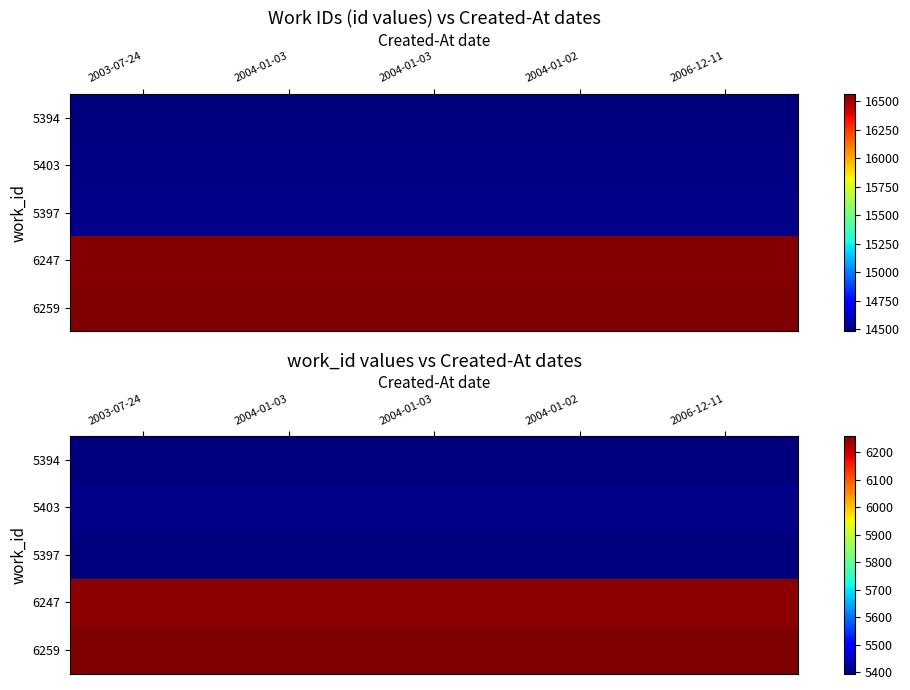

At which category does the chart reach its minimum across all series?

2003-07-24